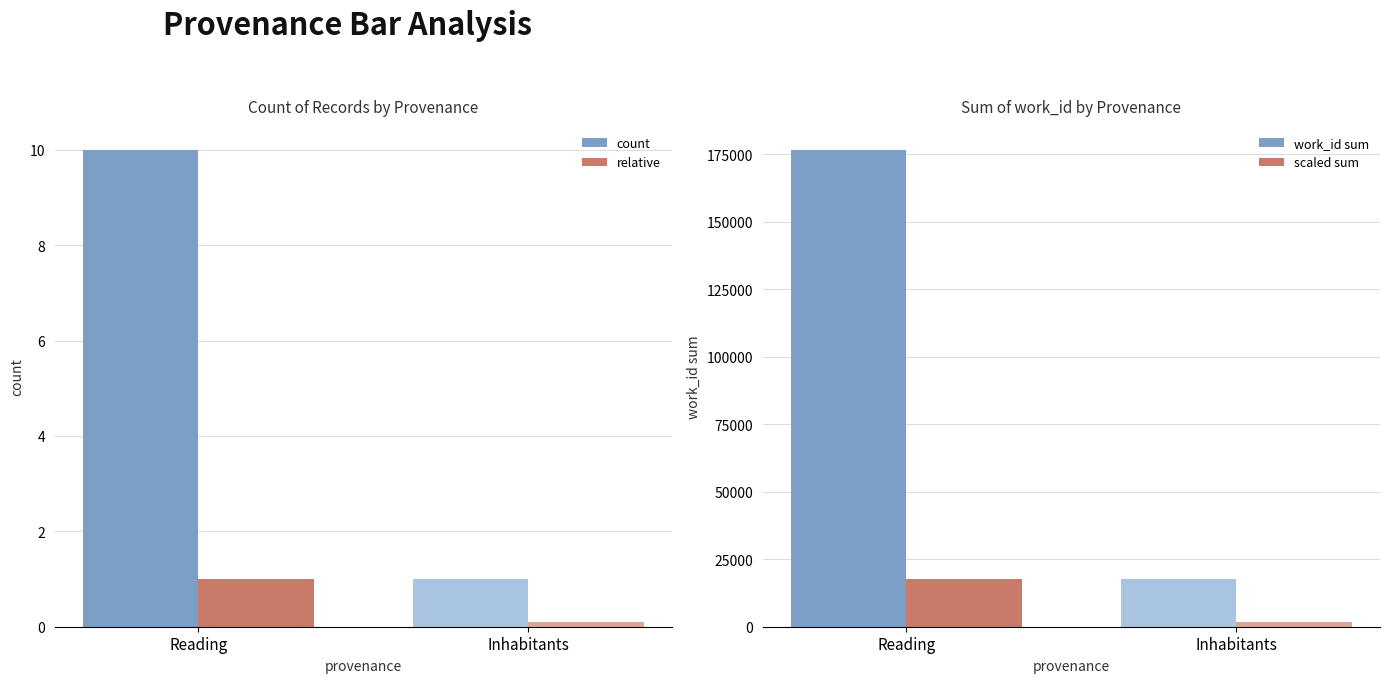

What is the difference between the highest and lowest values at Reading?

176593.0